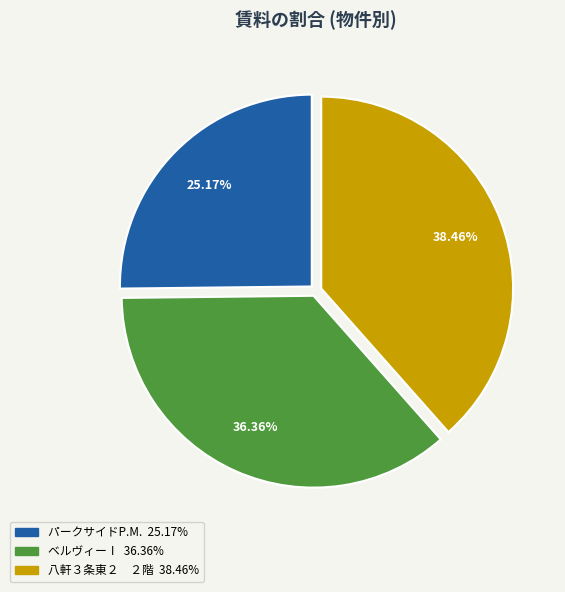

Is there any slice that represents more than half of the pie?

No